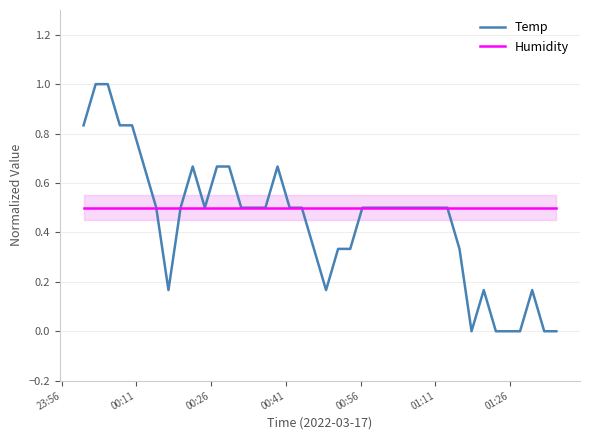

Reading left to right, what are all the values shown in this chart?

Temp: 0.8	1.0	1.0	0.8	0.8	0.7	0.5	0.2	0.5	0.7	0.5	0.7	0.7	0.5	0.5	0.5	0.7	0.5	0.5	0.3	0.2	0.3	0.3	0.5	0.5	0.5	0.5	0.5	0.5	0.5	0.5	0.3	0.0	0.2	0.0	0.0	0.0	0.2	0.0	0.0
Humidity: 0.5	0.5	0.5	0.5	0.5	0.5	0.5	0.5	0.5	0.5	0.5	0.5	0.5	0.5	0.5	0.5	0.5	0.5	0.5	0.5	0.5	0.5	0.5	0.5	0.5	0.5	0.5	0.5	0.5	0.5	0.5	0.5	0.5	0.5	0.5	0.5	0.5	0.5	0.5	0.5